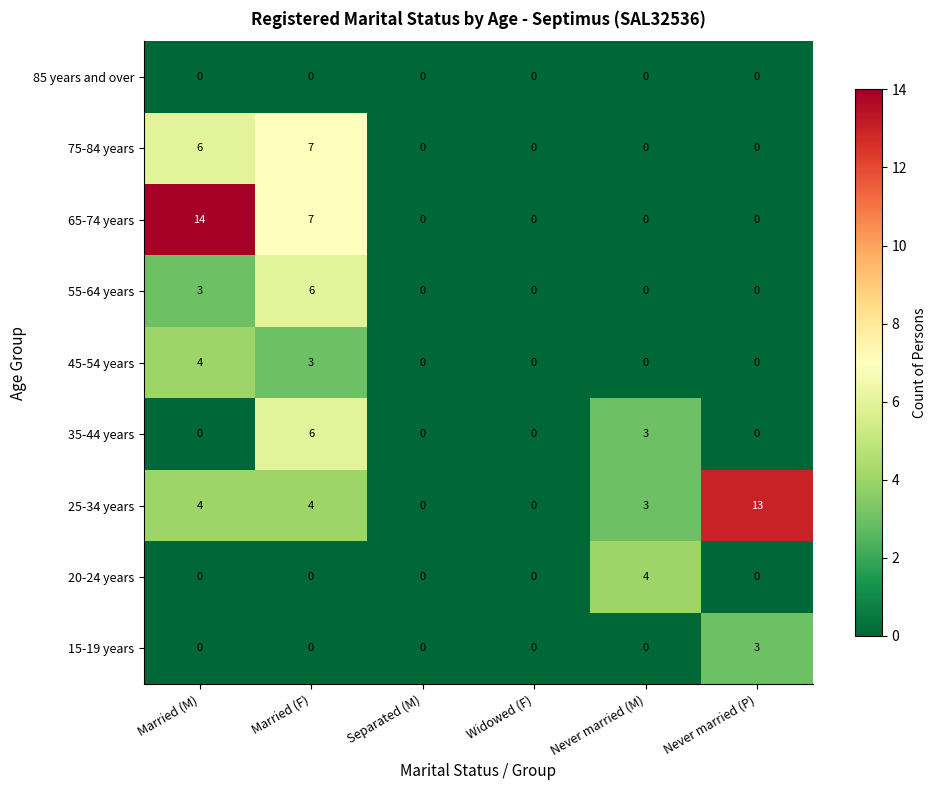

What is the total value across all series at Never married (M)?

10